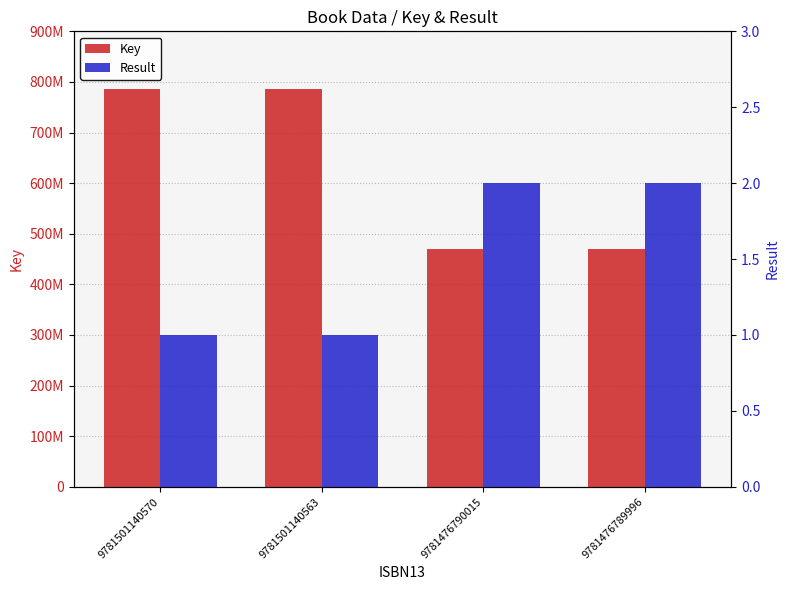

Reading left to right, what are all the values shown in this chart?

Key: 786222331	786222331	470539980	470539980
Result: 1	1	2	2